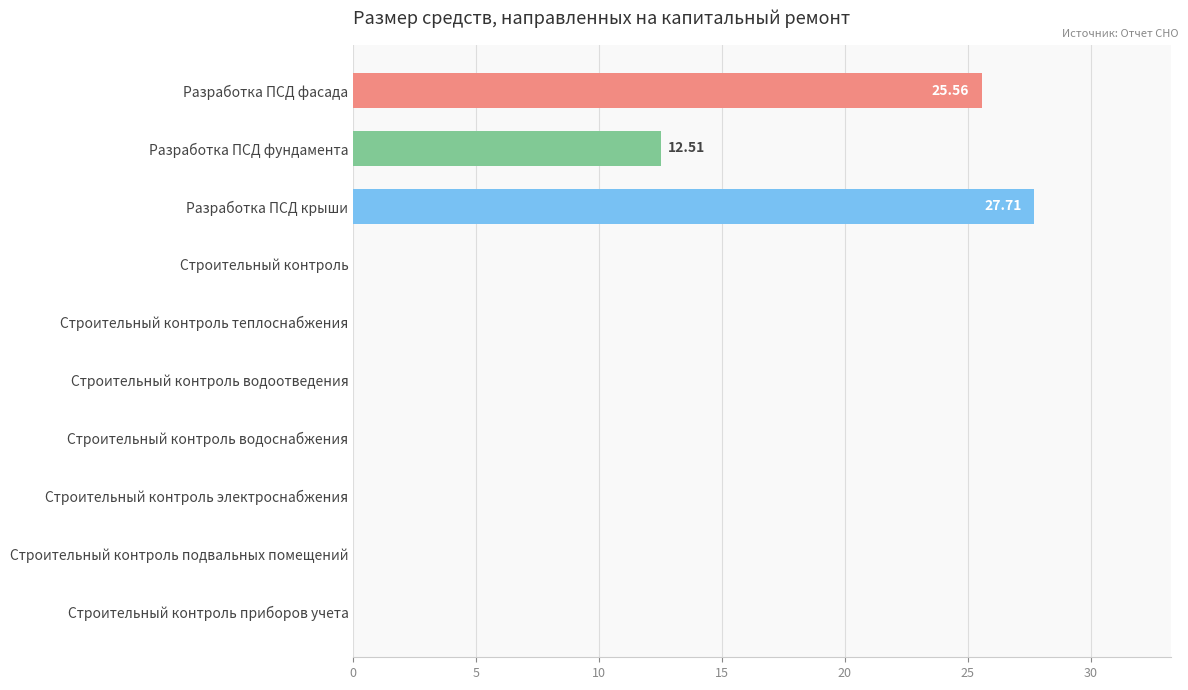

What is the sum of all values?

65.8